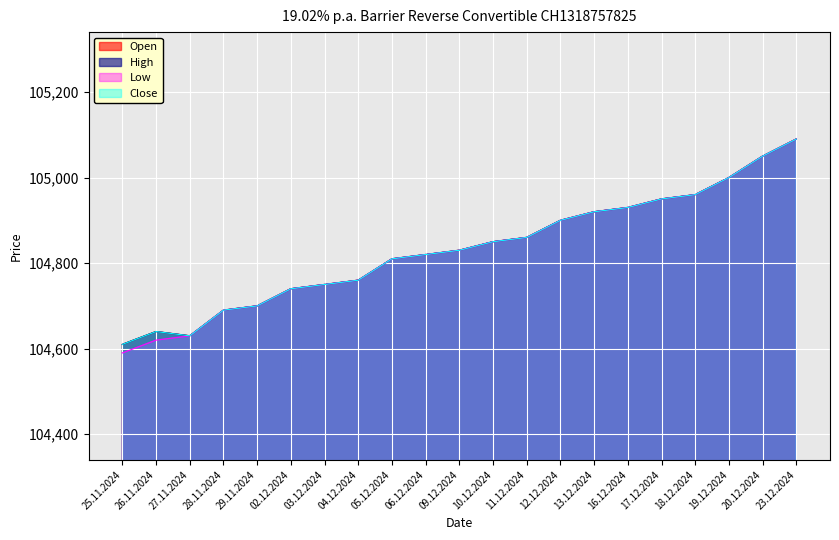

Is it true that Open equals 105090 at 23.12.2024?

True